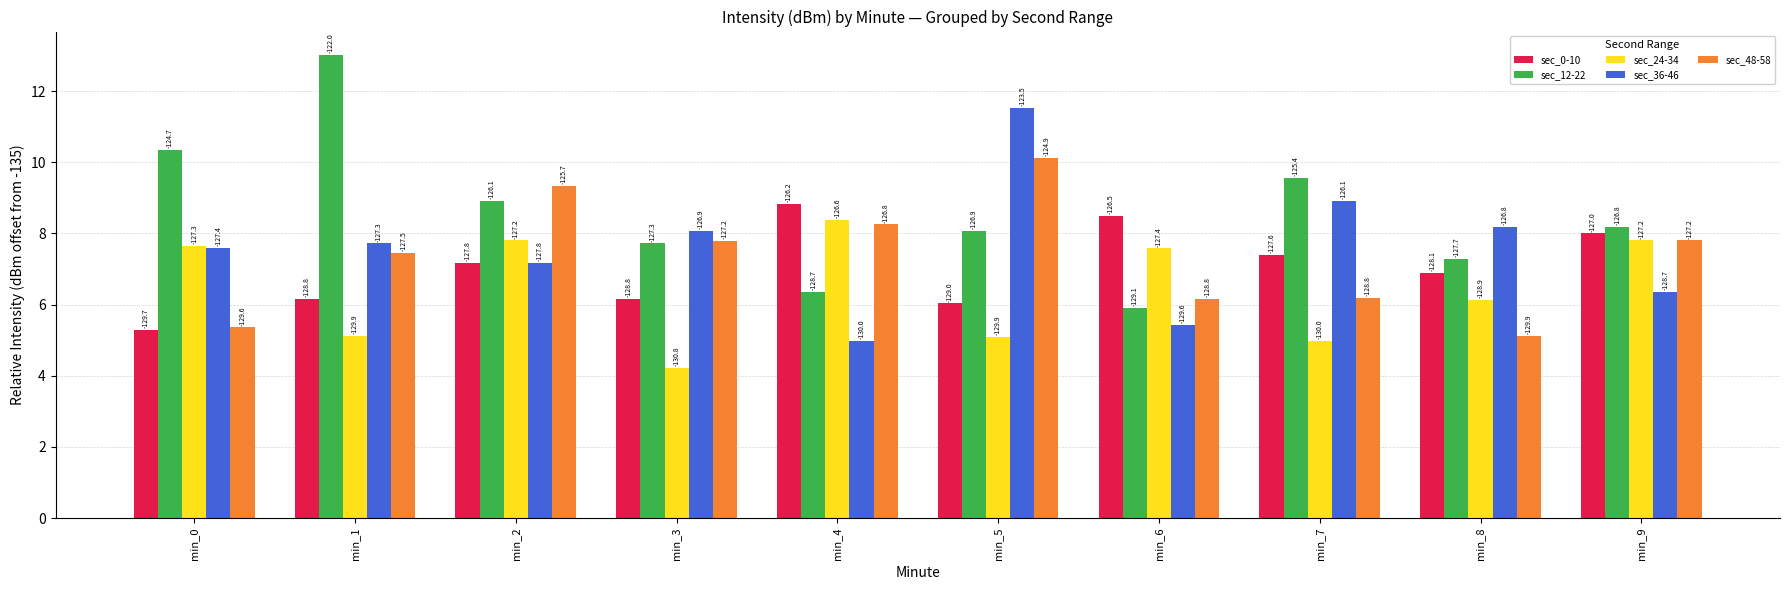

At which label is sec_36-46 closest to 8?

min_3